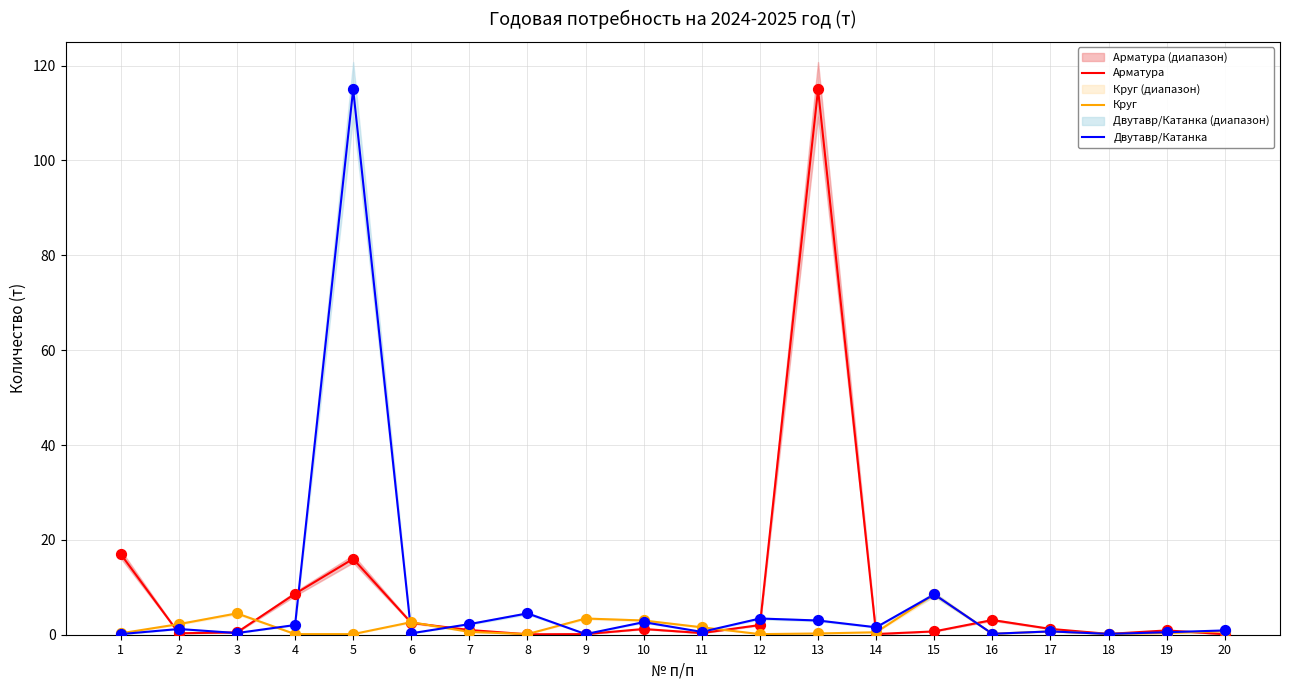

Which series has the widest spread of Y values?

Арматура